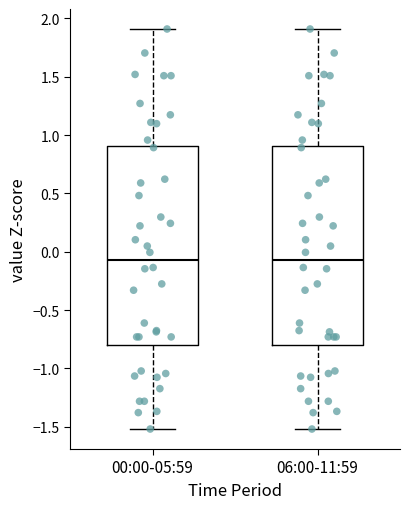

Reading left to right, read every box against the y-axis: the position of its median line, the range the box covers, and the ends of its whiskers. The values are not printed on the chart, so give them approximately, as read against the axis.

00:00-05:59: median -0.05, box -0.80 to 0.90, whiskers -1.50 to 1.90
06:00-11:59: median -0.05, box -0.80 to 0.90, whiskers -1.50 to 1.90